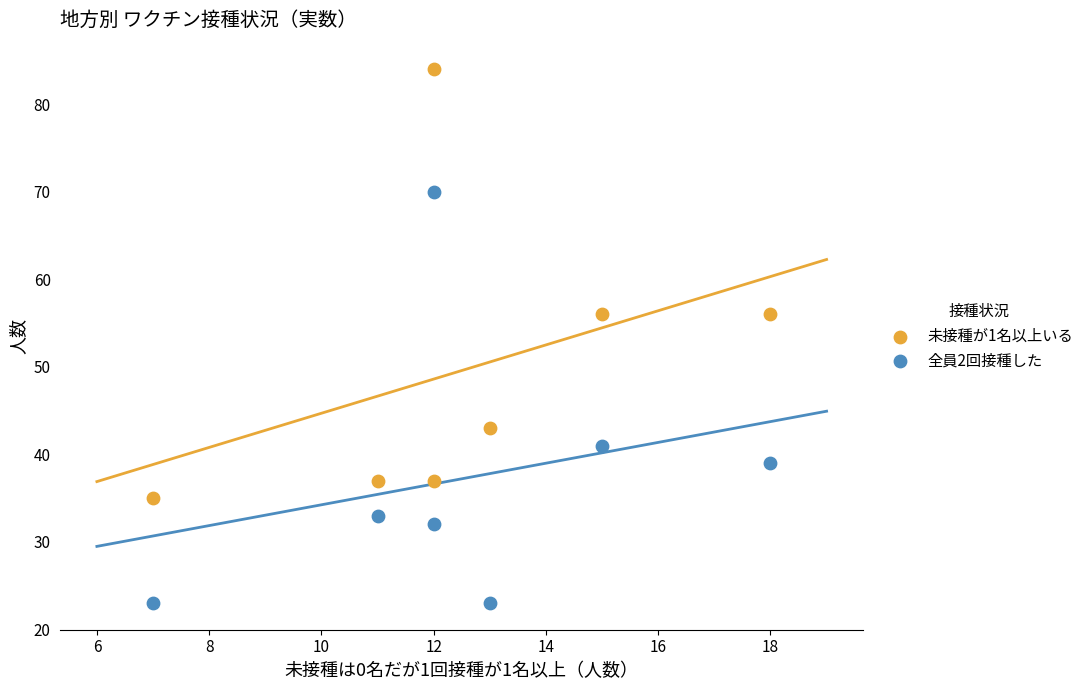

What are all the series names shown in the legend?

未接種が1名以上いる, 全員2回接種した